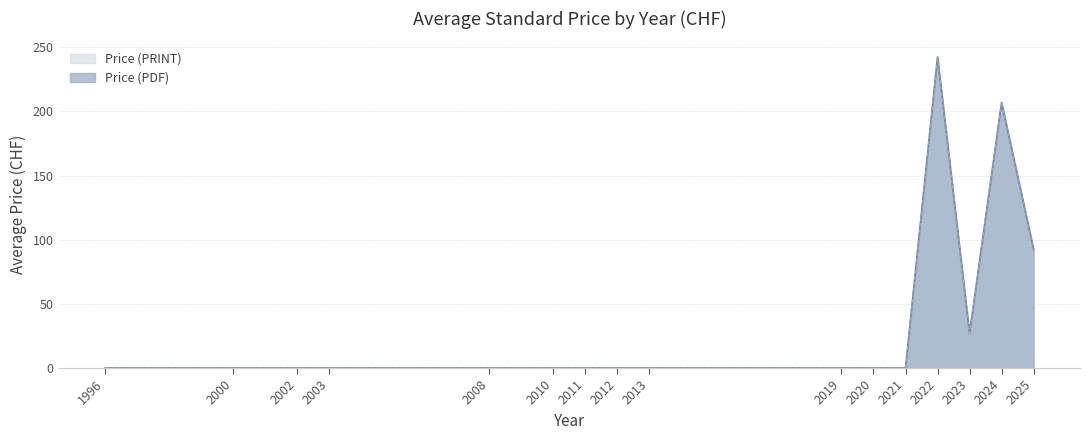

What is the difference between the maximum and second lowest values in the Price (PDF) series?

242.5